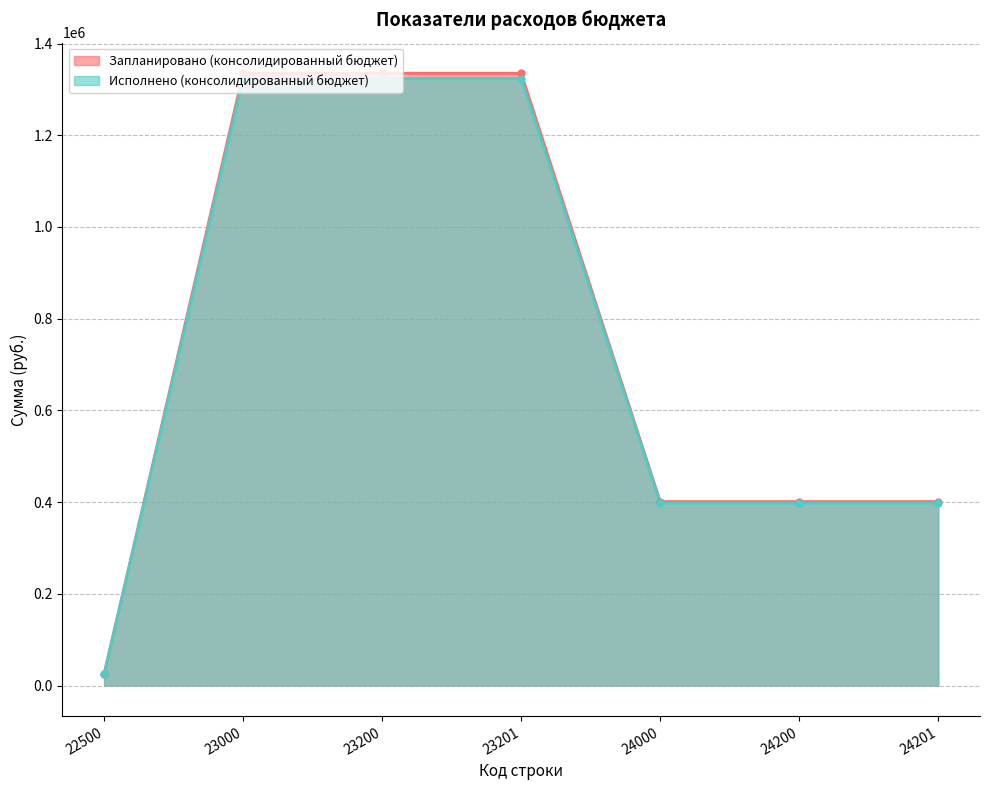

List the series in order of their overall mean, highest first.

Запланировано (консолидированный бюджет), Исполнено (консолидированный бюджет)